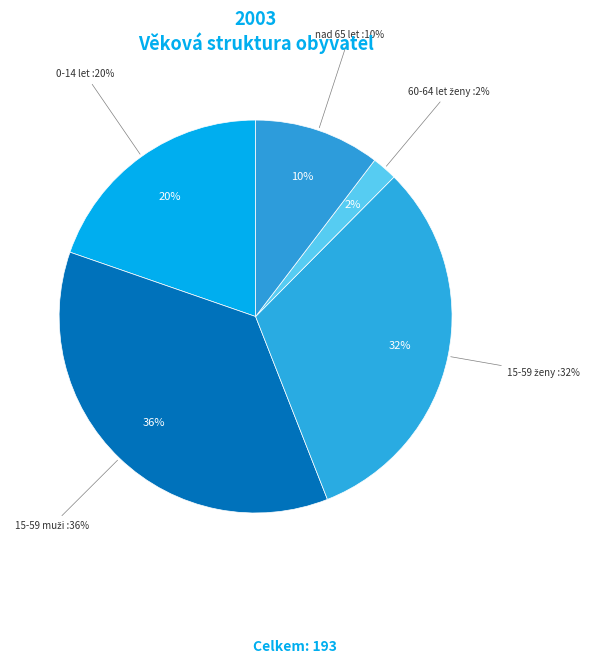

Is there a majority slice in this chart?

No